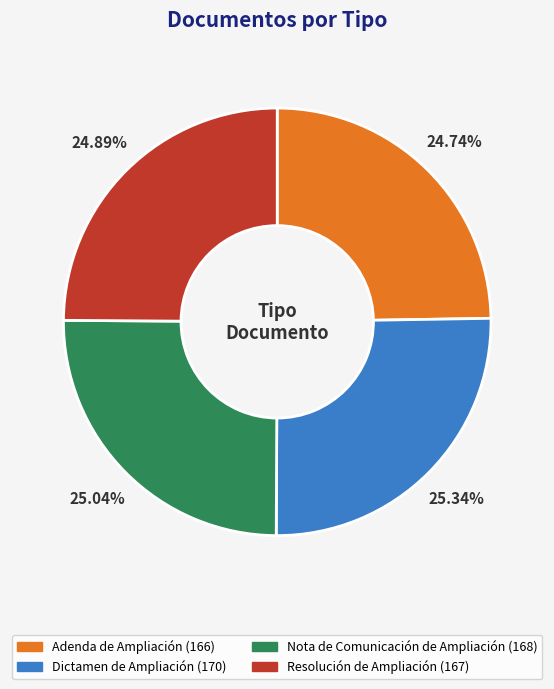

Which has a higher value, Dictamen de Ampliación or Adenda de Ampliación?

Dictamen de Ampliación